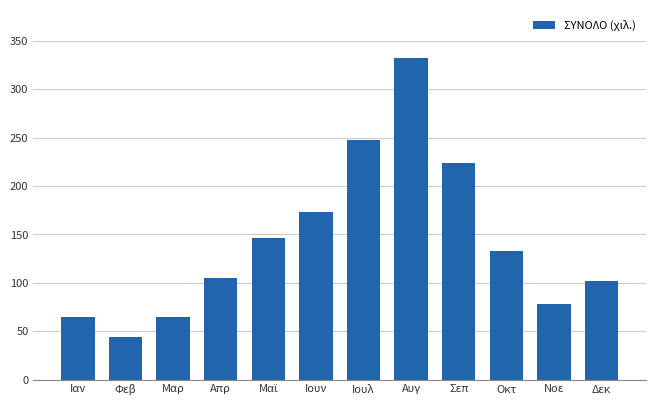

The value at Μαρ is 65.1. True or false?

True